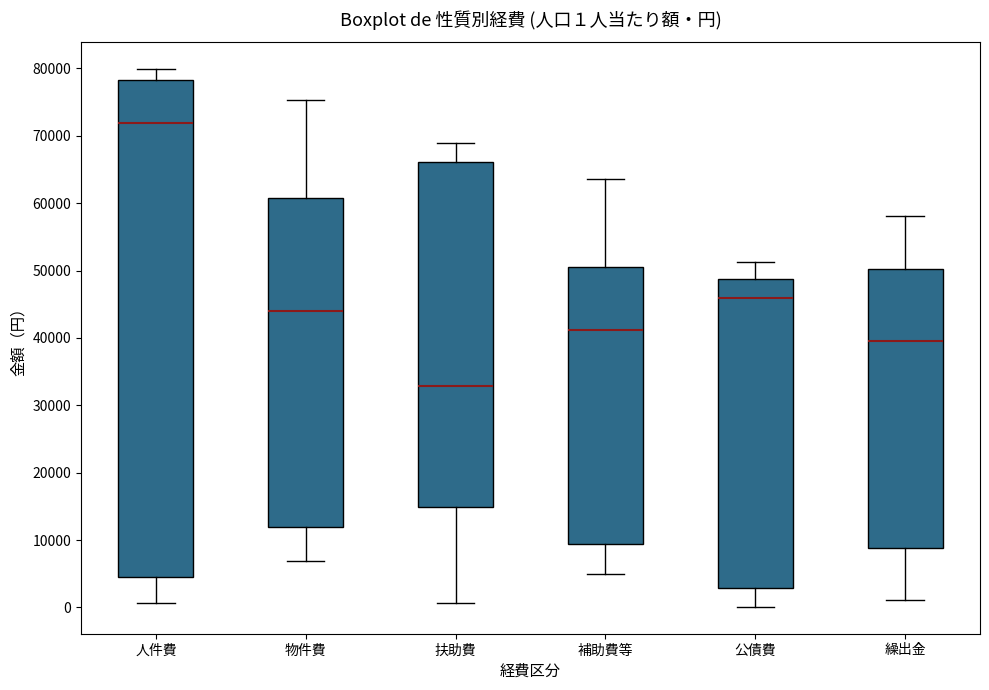

Which box has the highest median line?

人件費